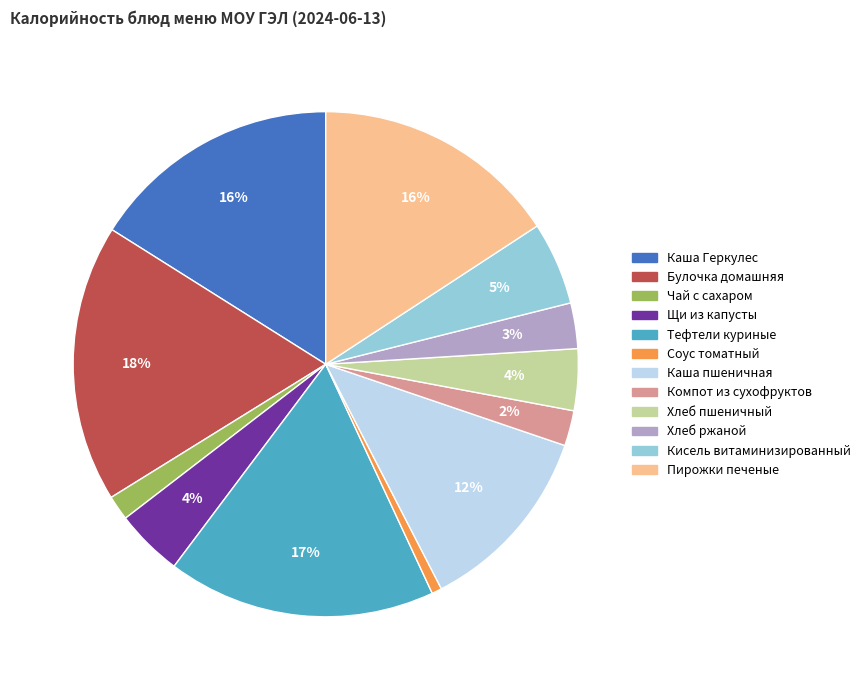

Count the number of slices in the pie.

12